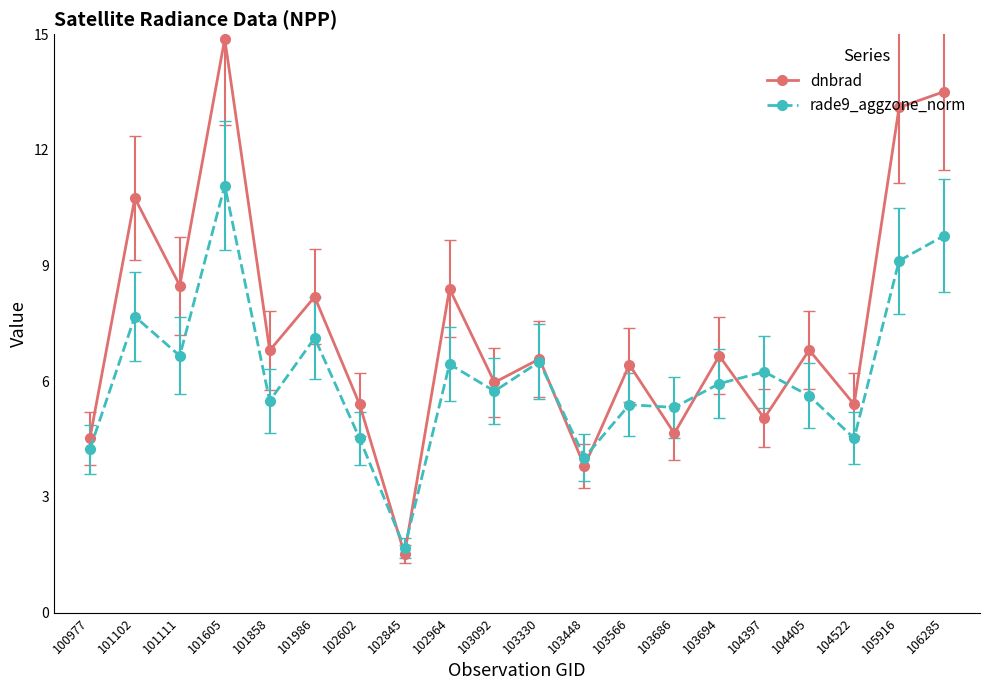

Which series has the largest total across all categories?

dnbrad